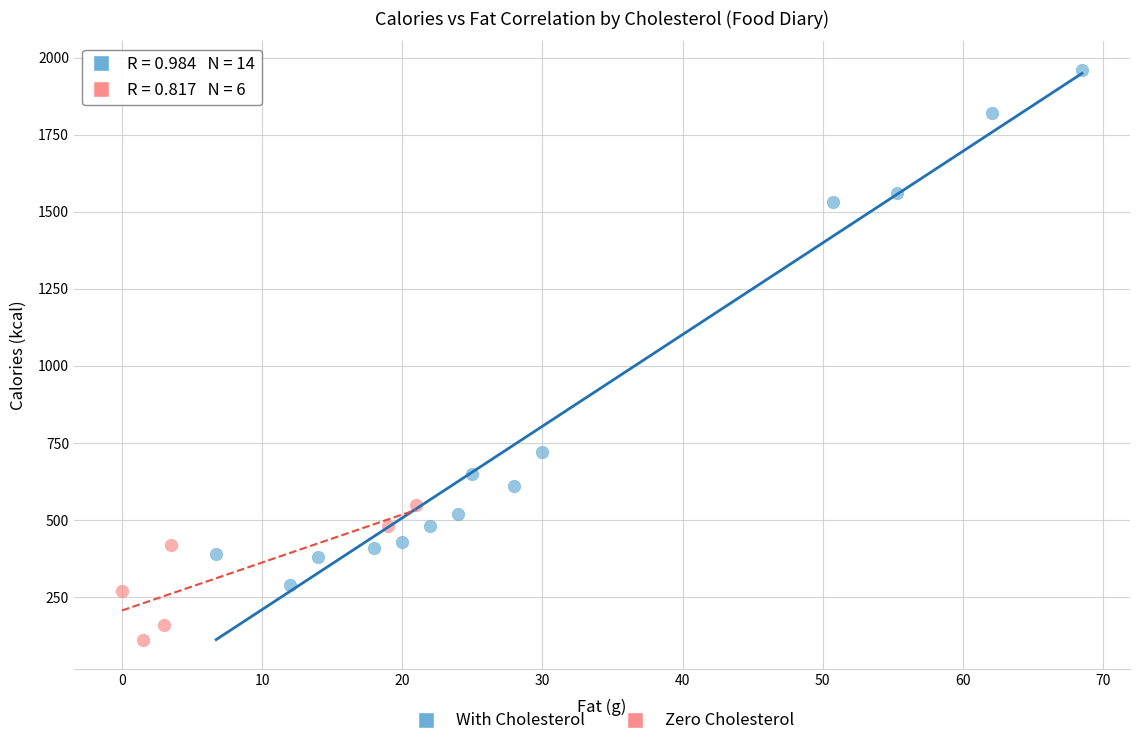

Which series contains the lowest Y value?

Zero Cholesterol